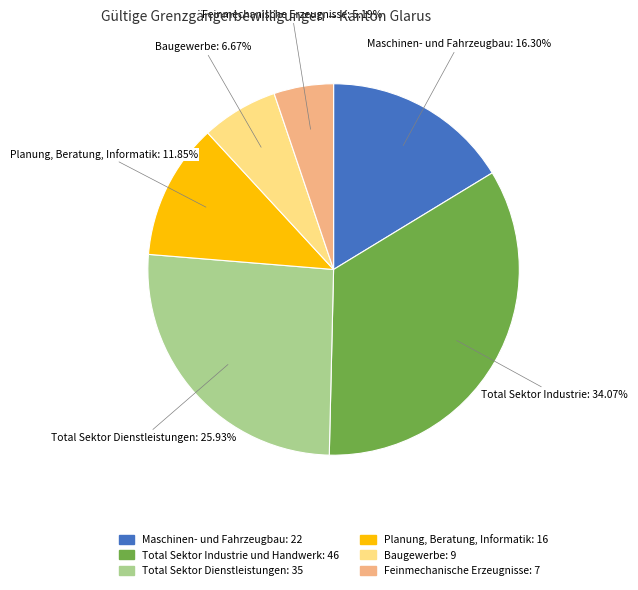

To the nearest percent, what is the combined percentage of Total Sektor Industrie und Handwerk and Maschinen- und Fahrzeugbau?

50%